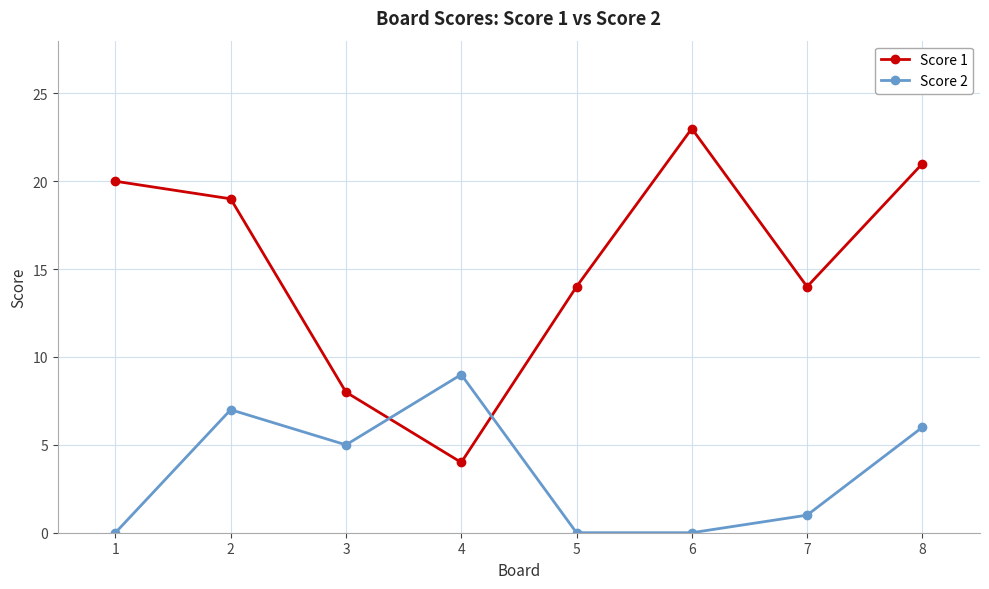

Is the value of Score 2 at 2 greater than the value of Score 1 at 8?

No